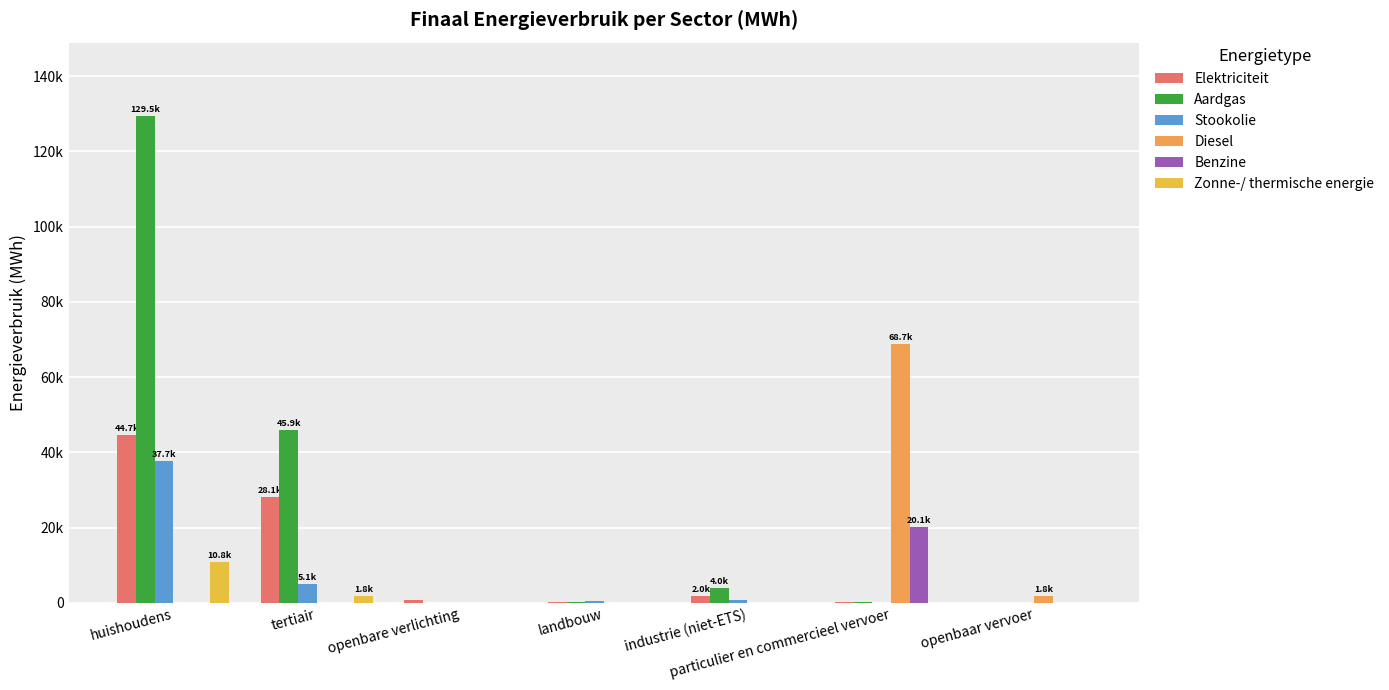

Does the chart contain stacked bars?

No